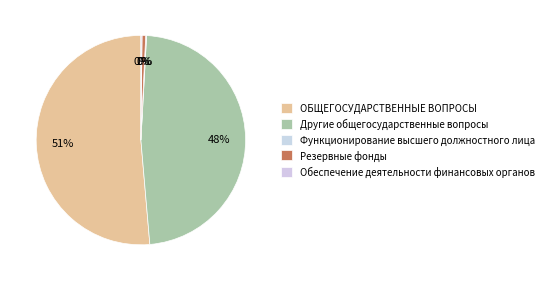

To the nearest percent, what is the difference between the largest and smallest slice percentages?

51%